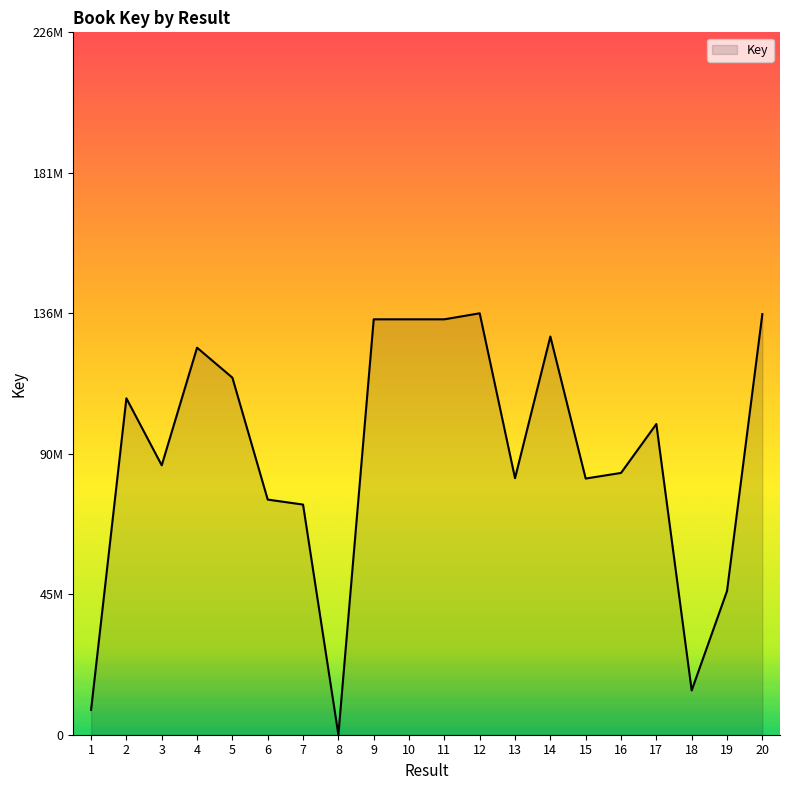

The chart shows a value of 100039979.4 at 17. True or false?

True